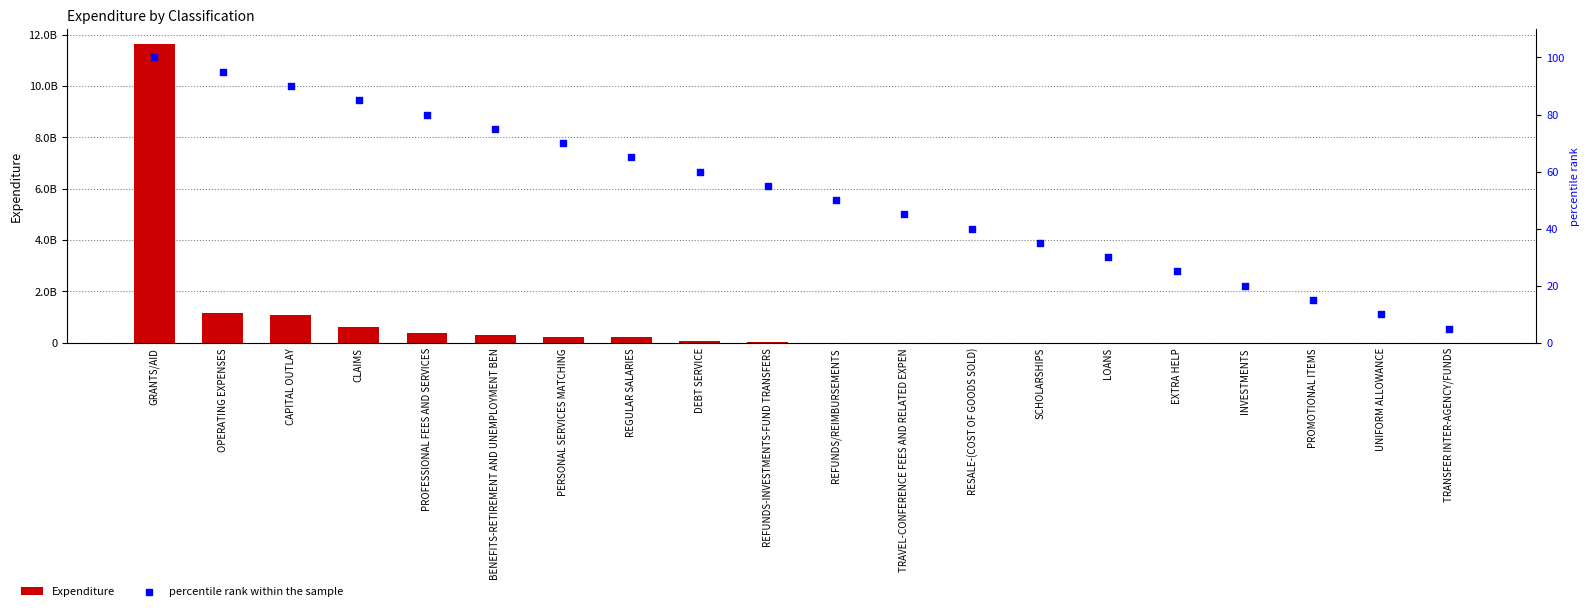

What are all the series names shown in the legend?

Expenditure, percentile rank within the sample